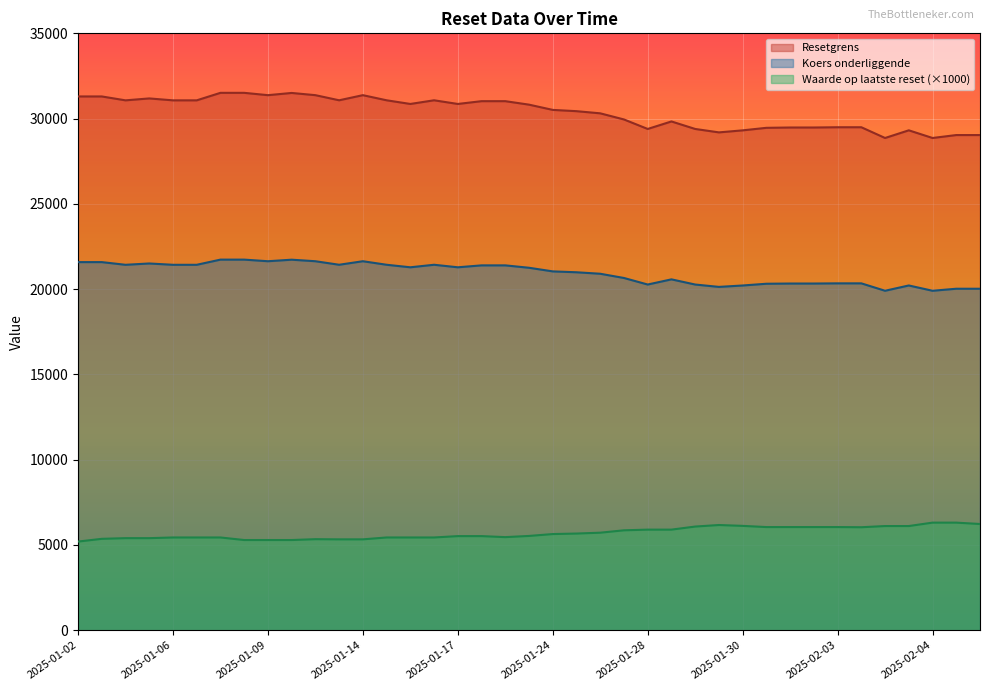

At which category is the sum across all series the highest?

2025-01-08